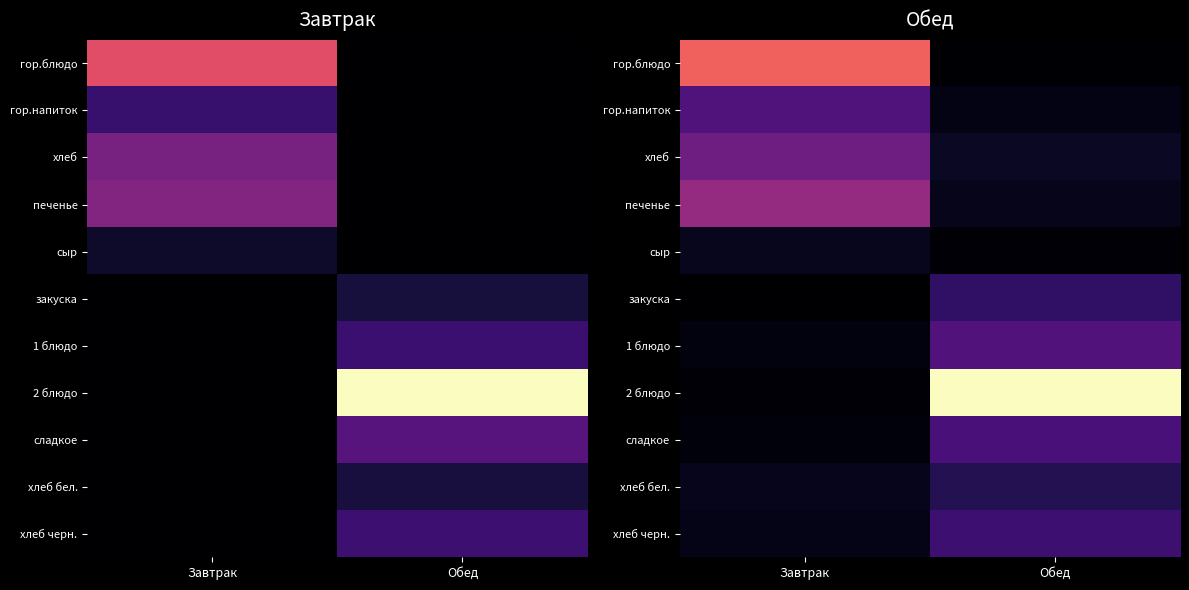

What is the maximum value shown in the chart?

460.2